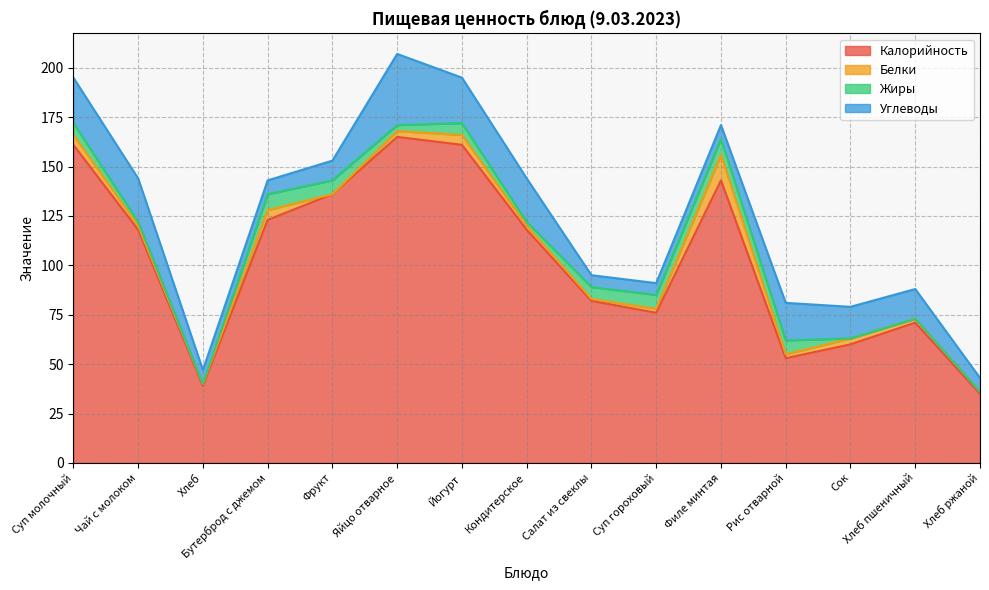

Which series has the widest spread of values?

Калорийность